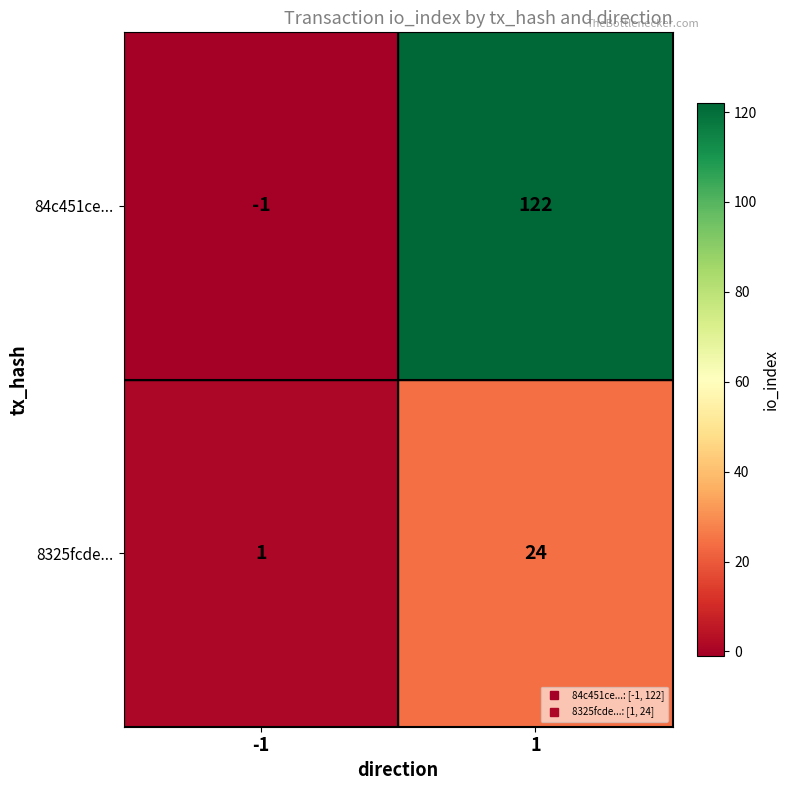

The value of 84c451ce... at -1 is -2. True or false?

False